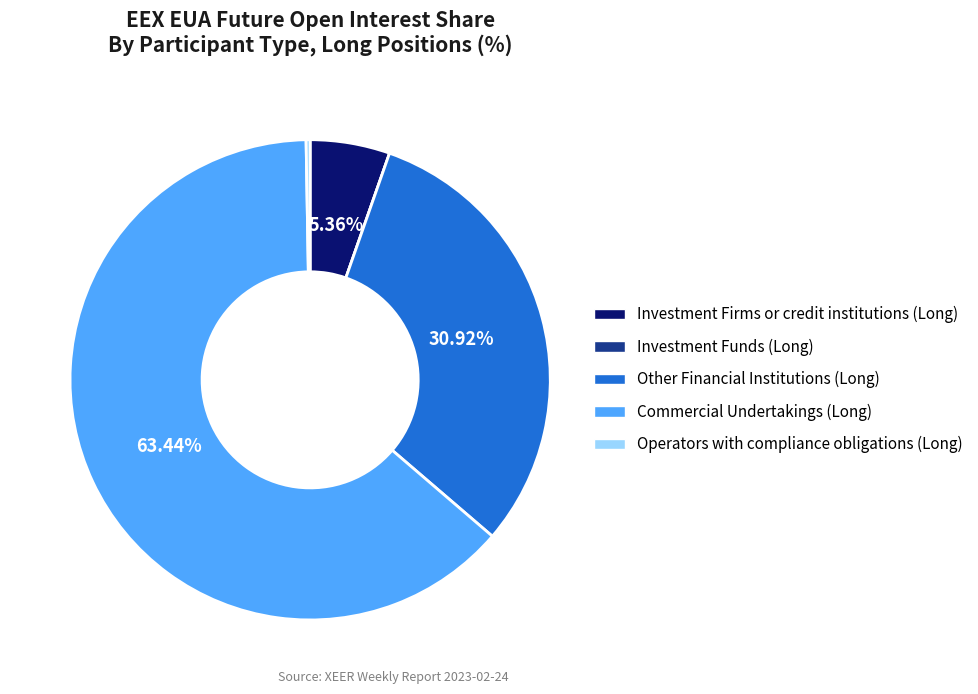

Is Investment Firms or credit institutions (Long) the majority of the pie?

No